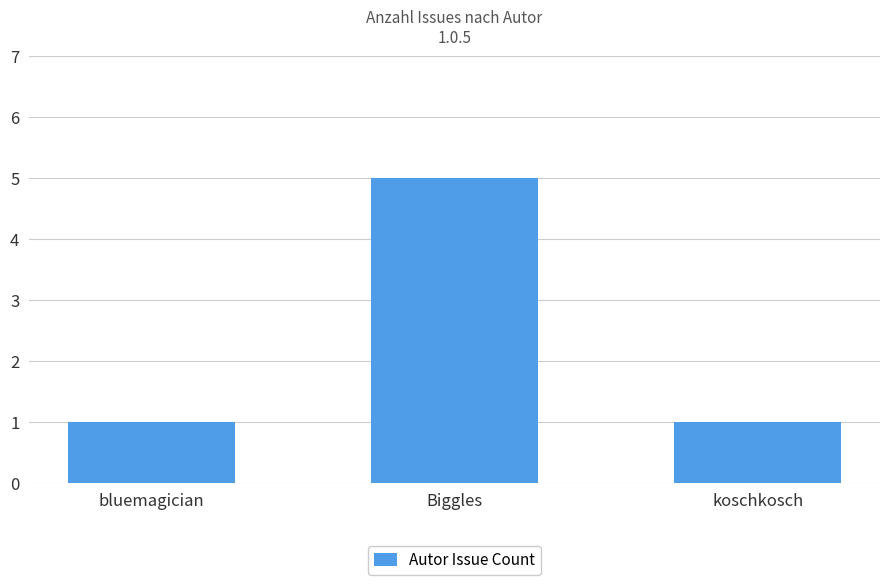

What value does the data have at Biggles?

5